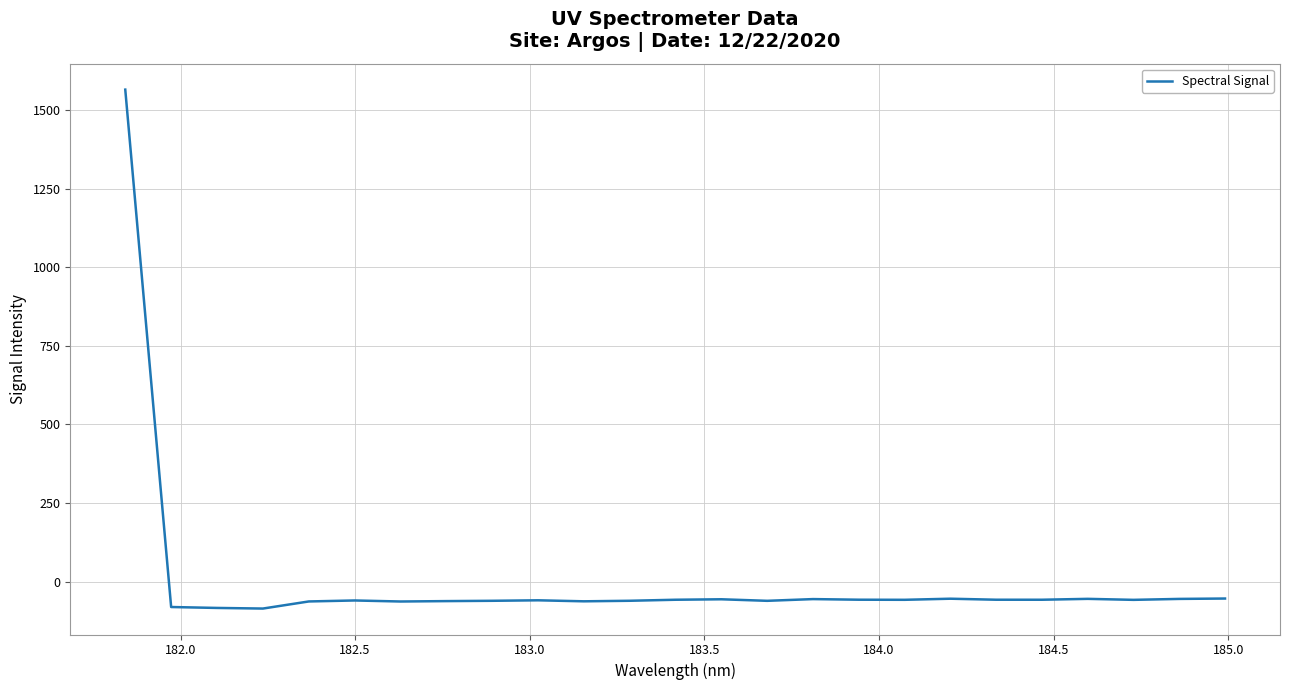

What is the difference between the maximum and minimum values?

1651.6